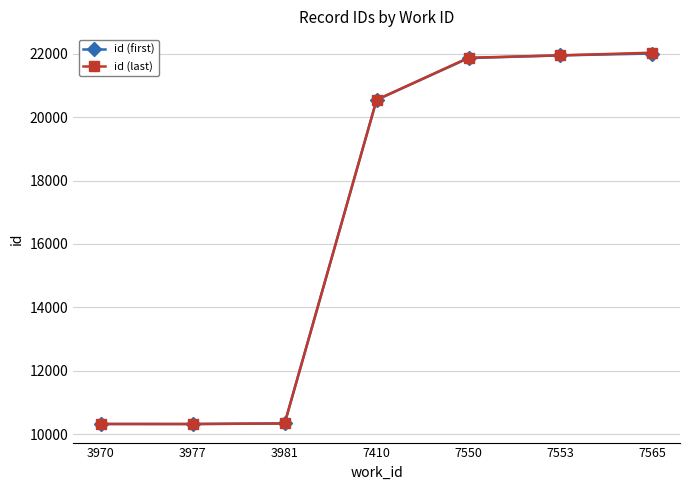

What is the highest value of the id (last) series?

22031